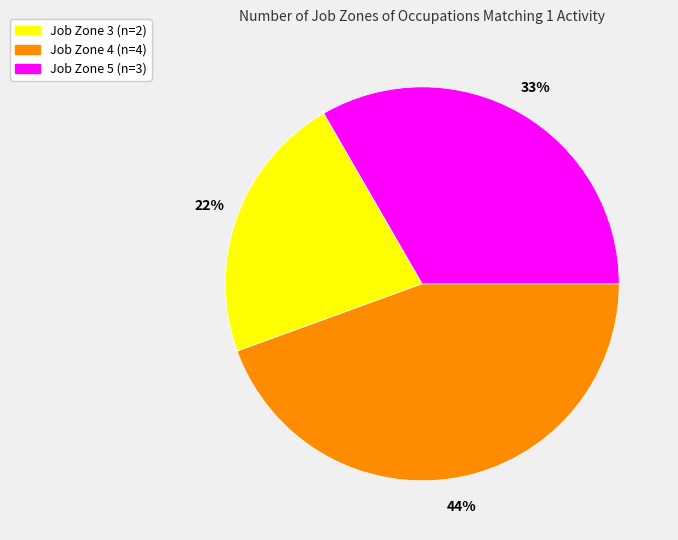

What percentage is the Job Zone 3 (n=2) slice, to the nearest percent?

22%